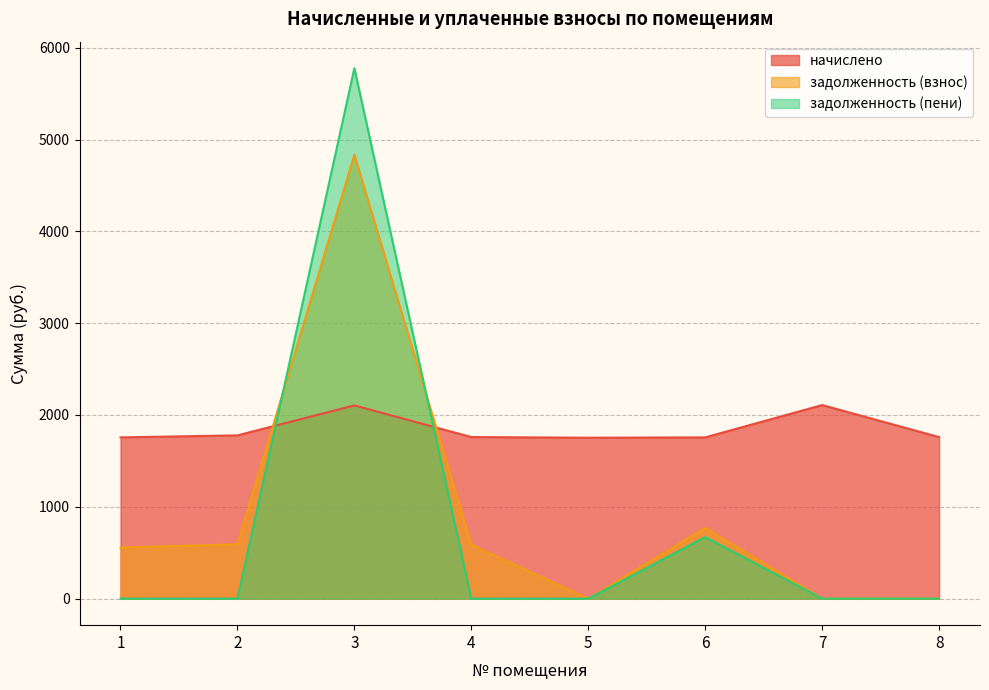

Where is the first local maximum for задолженность (пени)?

3